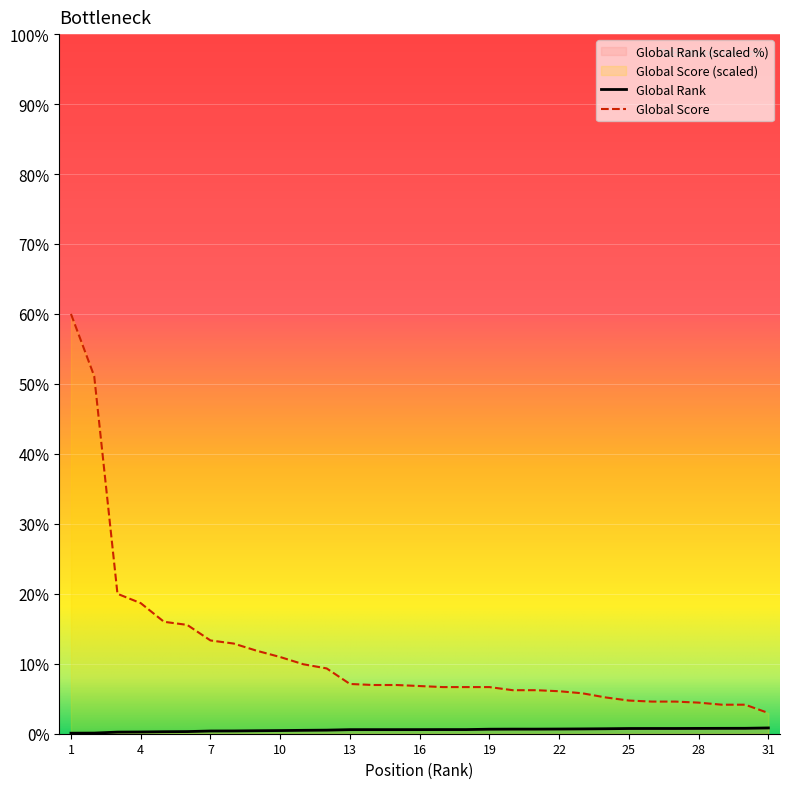

Which series has the largest total across all categories?

Global Score